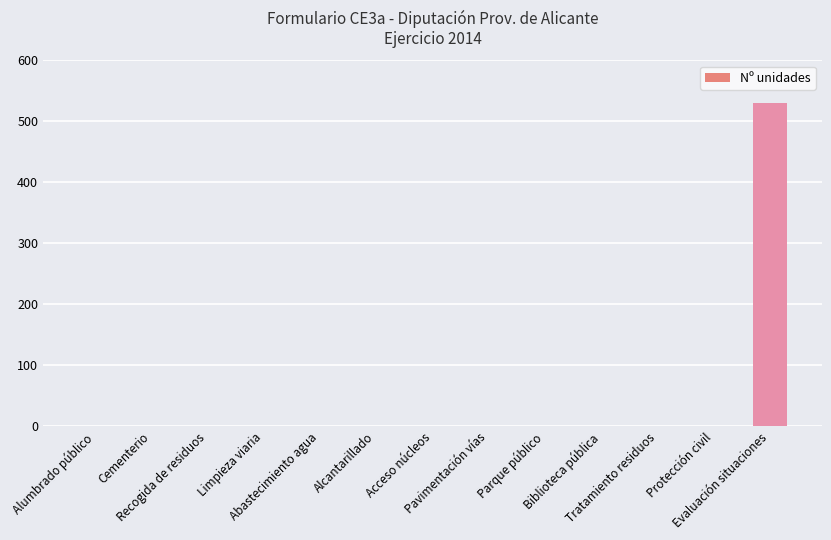

Does the chart contain stacked bars?

No